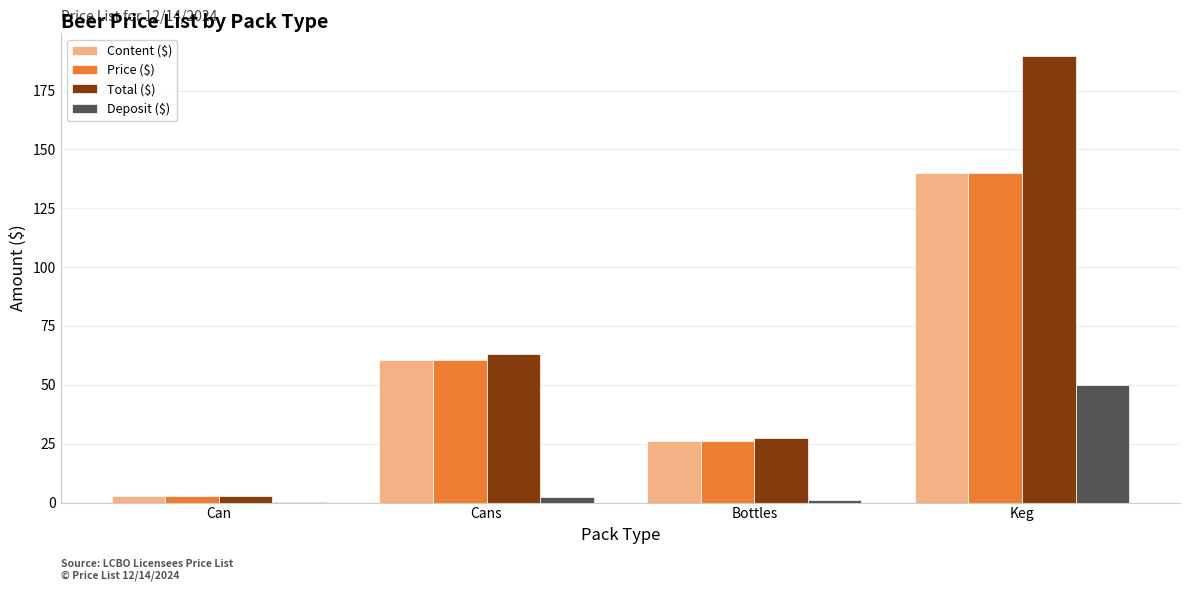

Which category has the highest value in the Total ($) series?

Keg